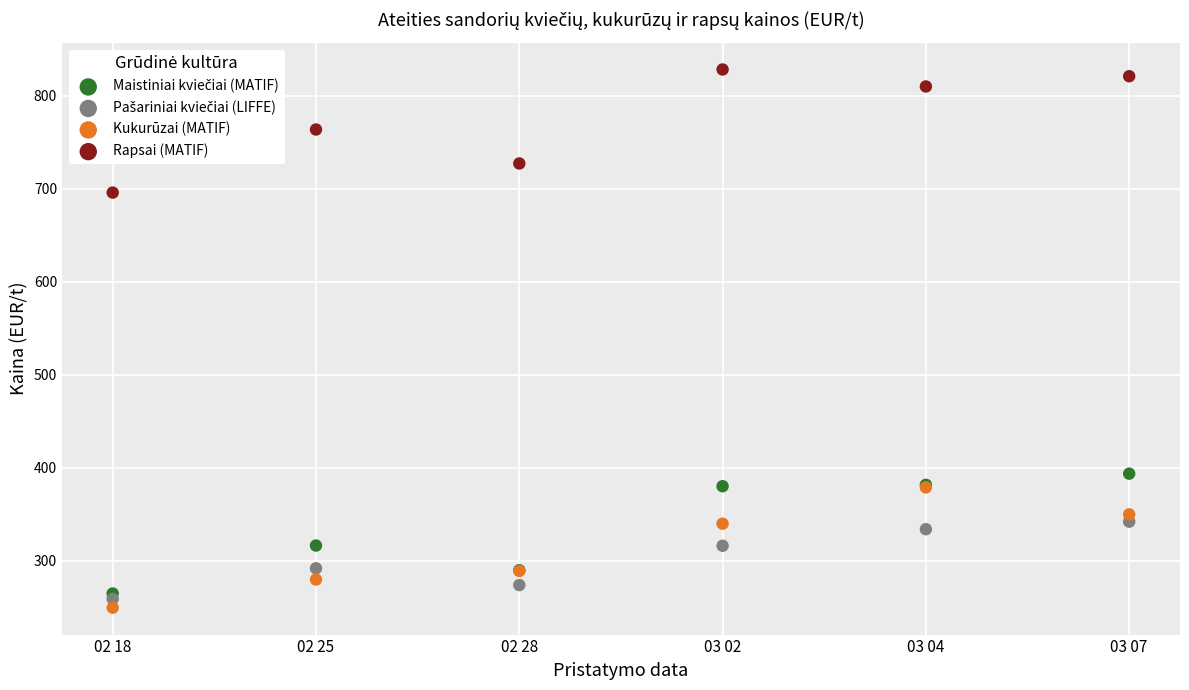

Across all series, what Y value is closest to 538?

393.8